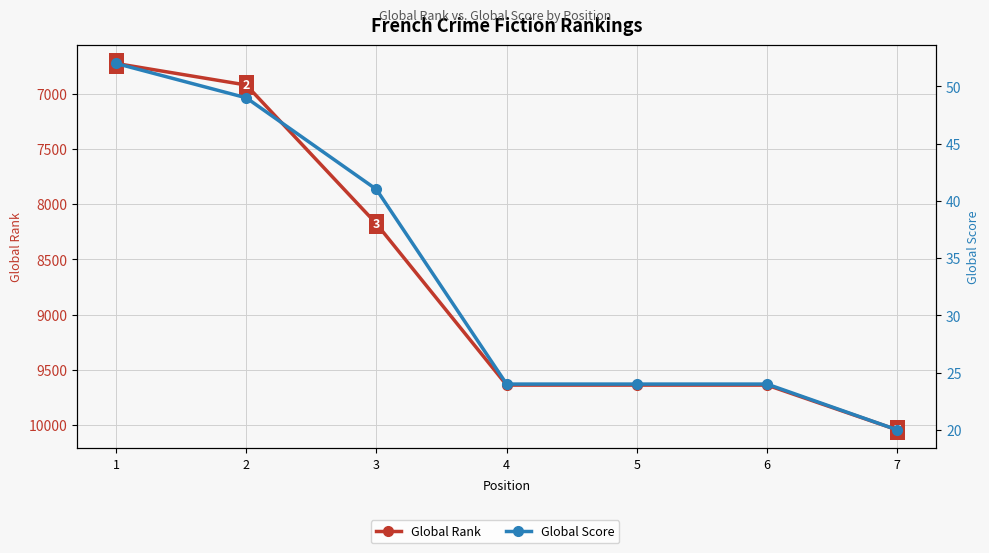

What is the value of the Global Rank point at the 6th from the left?

9637